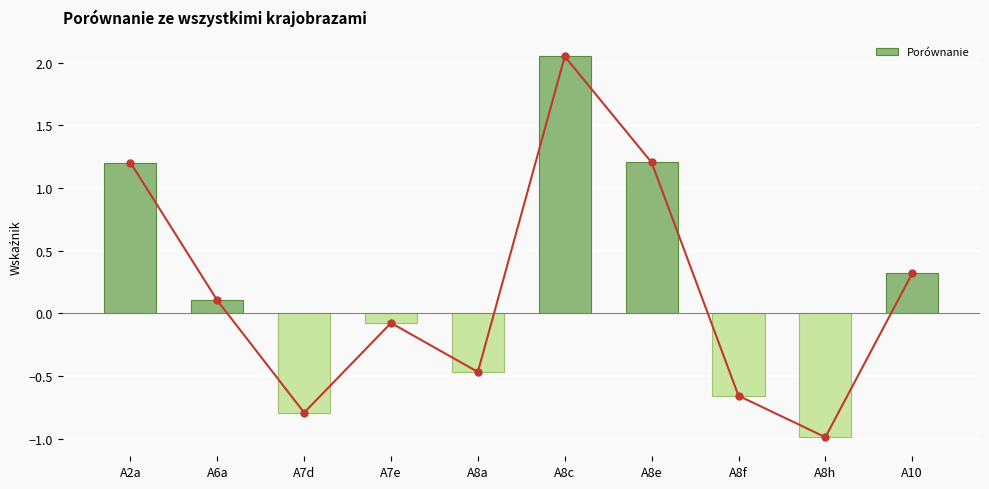

Which label corresponds to the largest value in the chart?

A8c